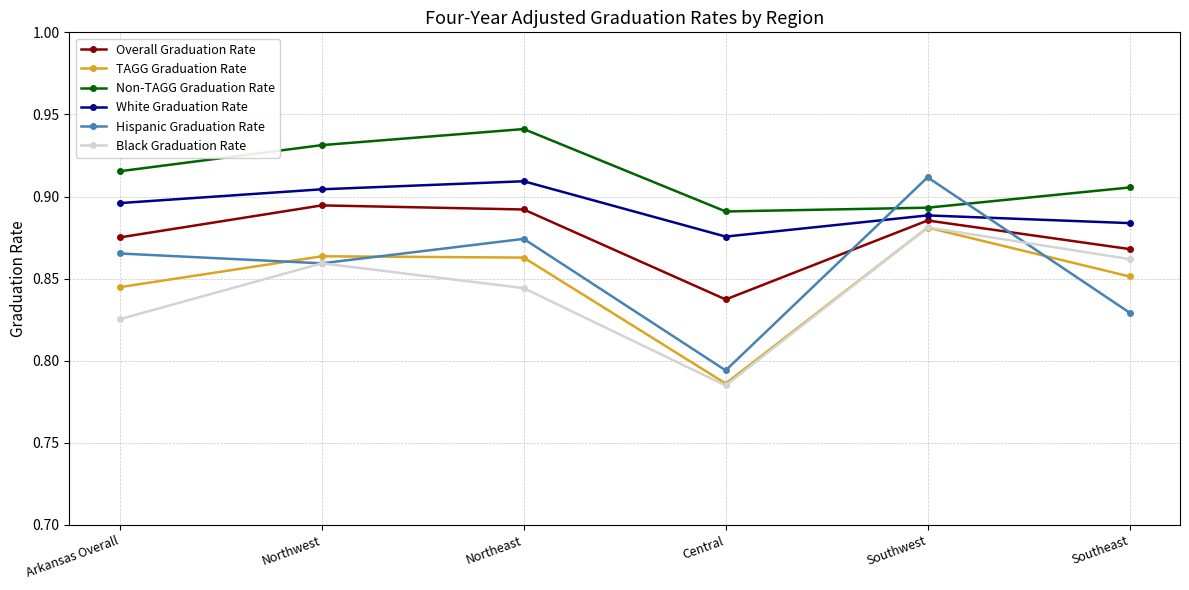

Is it true that Hispanic Graduation Rate equals 1.4 at Southeast?

False